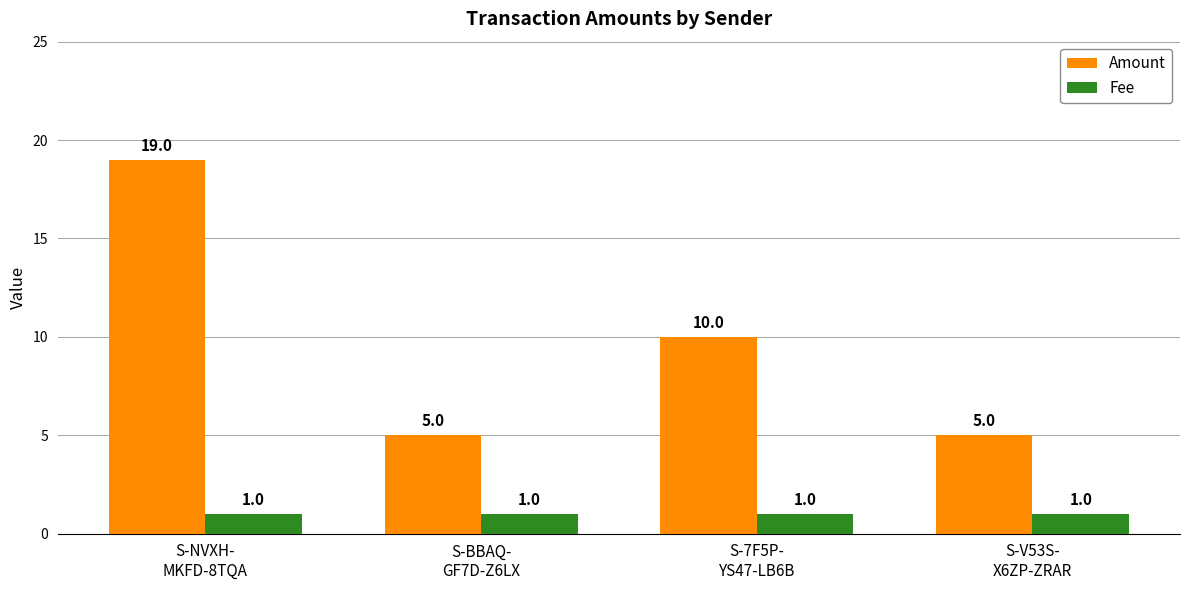

At how many categories does at least one series exceed 3?

4